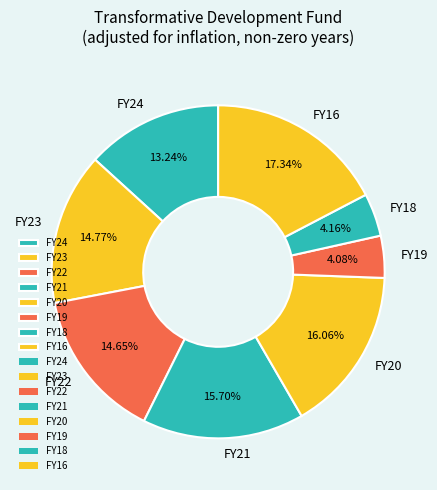

Is there a majority slice in this chart?

No